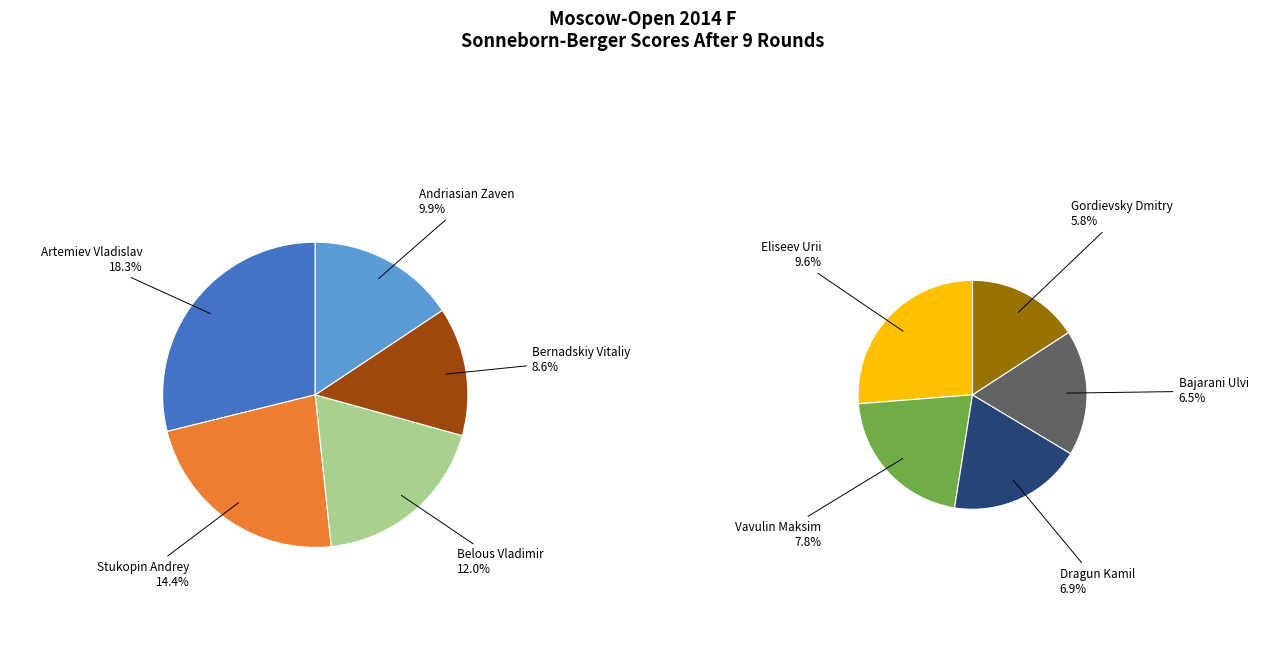

Combined, what portion of the pie is Gordievsky Dmitry and Vavulin Maksim?

13.6%